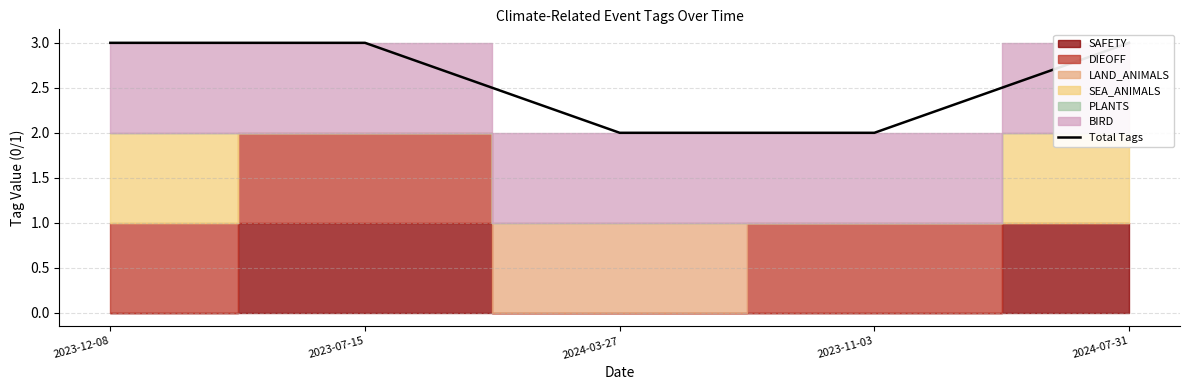

How many lines are shown in the chart?

1